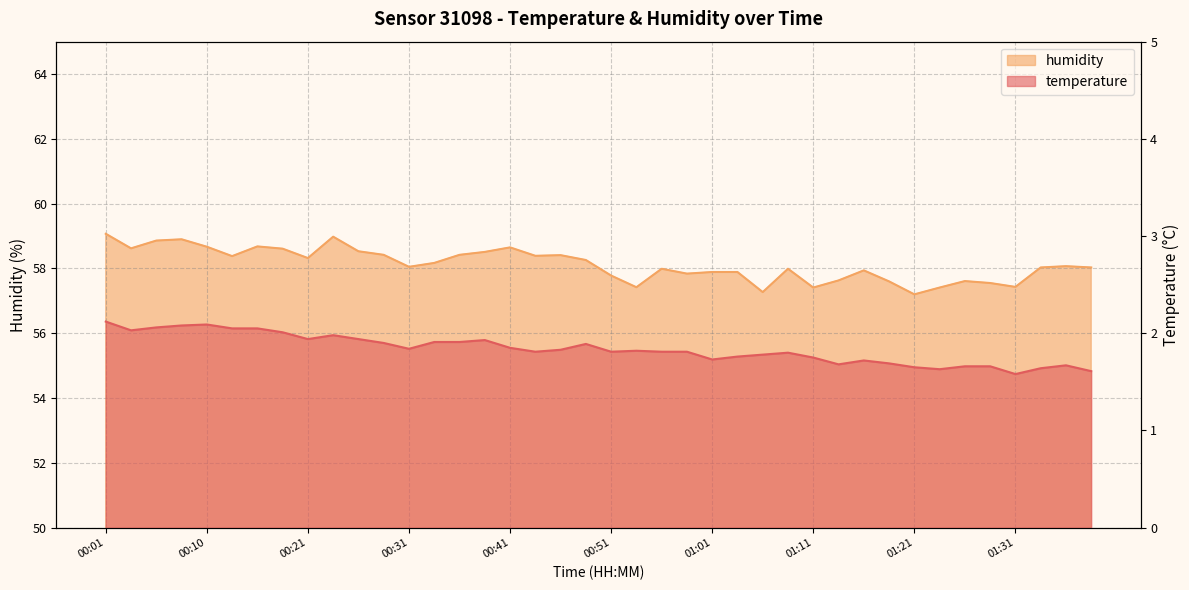

Which category has the lowest value across all series?

01:31